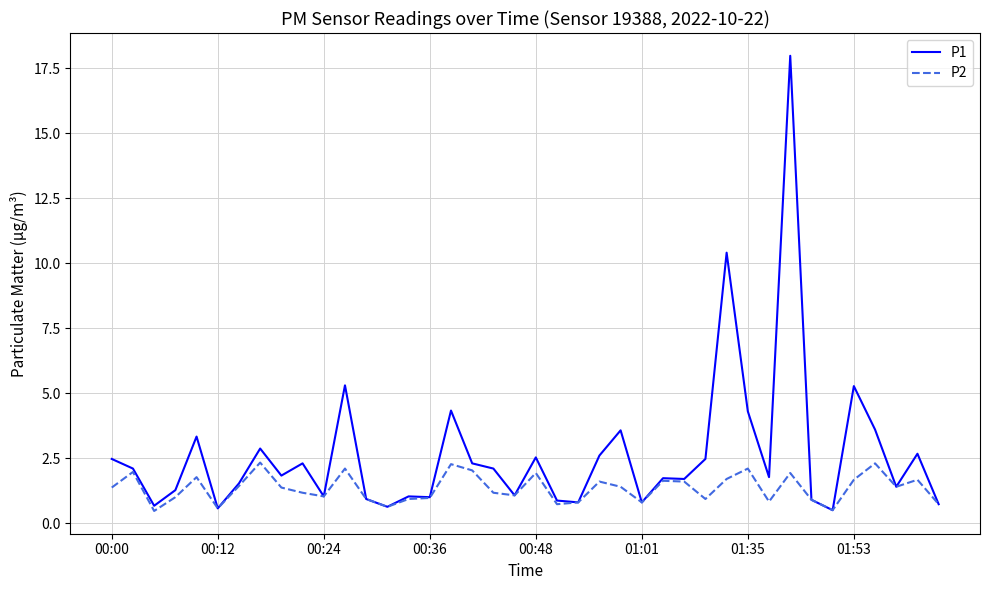

Which series has the largest total across all categories?

P1